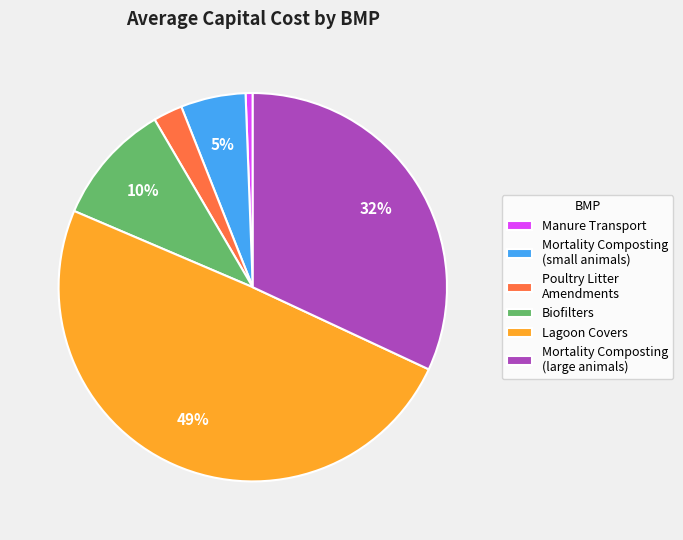

Count the number of slices in the pie.

6